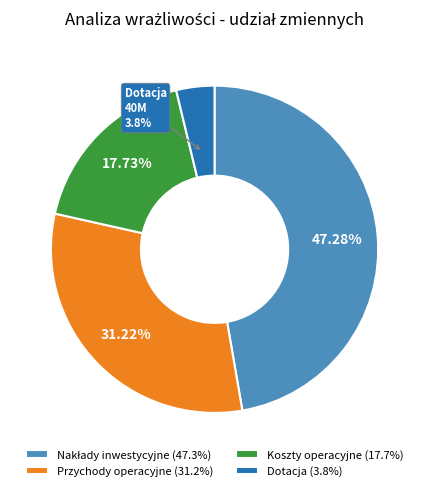

To the nearest percent, what is the difference between the largest and smallest slice percentages?

44%